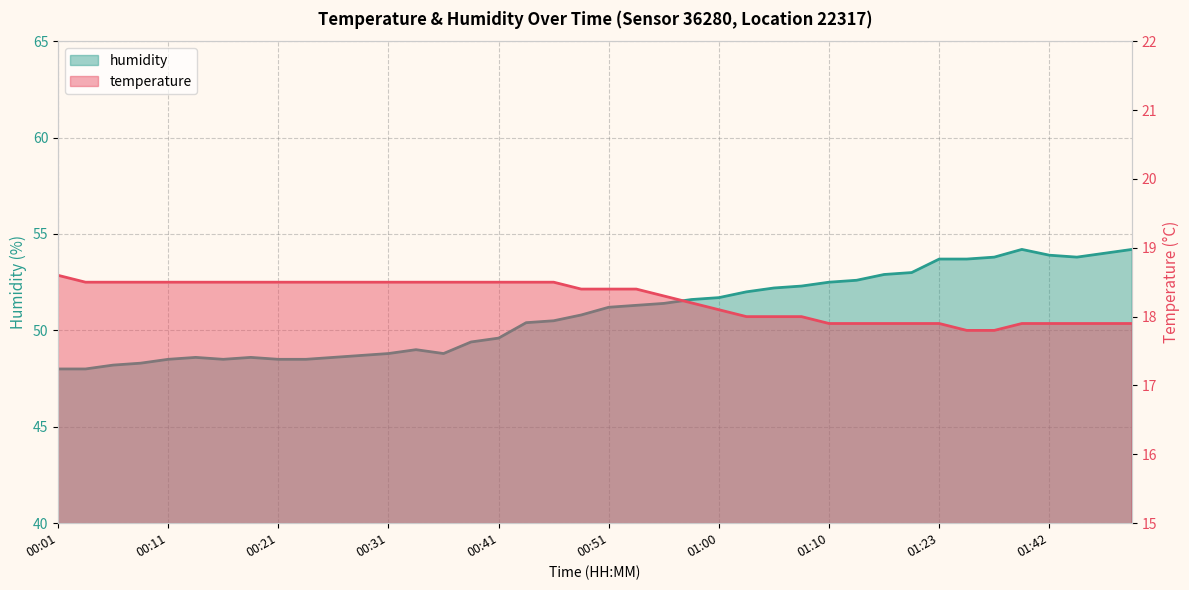

How many data points in temperature are above 18?

25